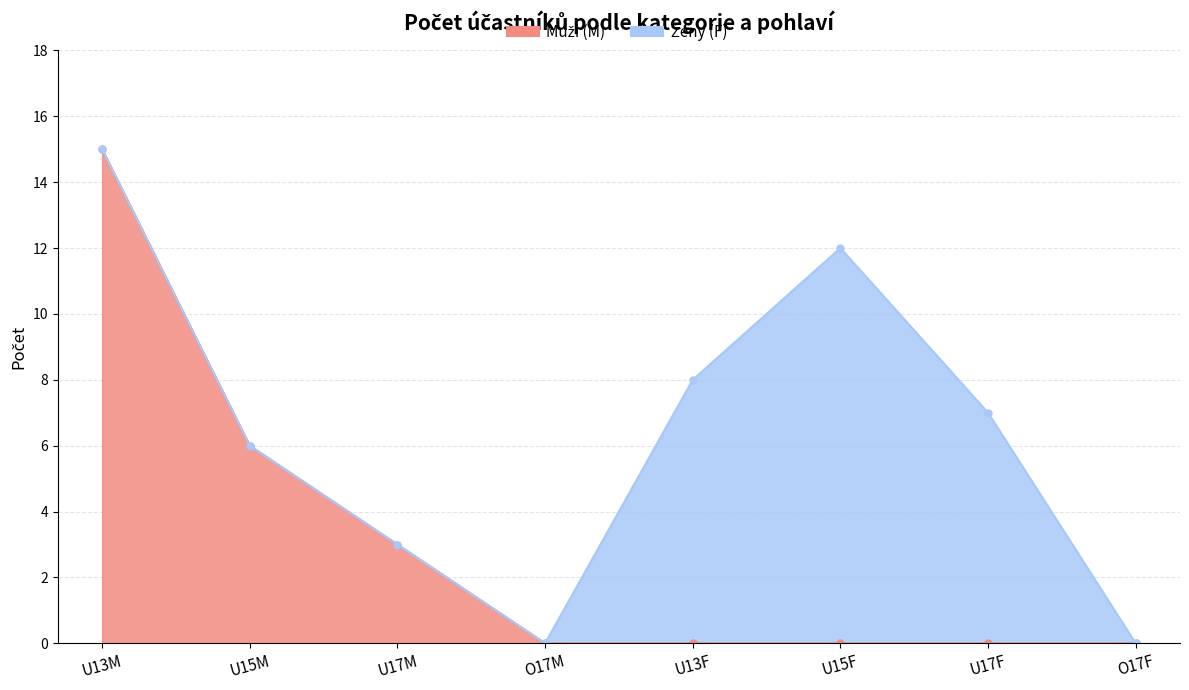

Reading left to right, list all the values displayed in this chart.

15	6	3	0	0	0	0	0